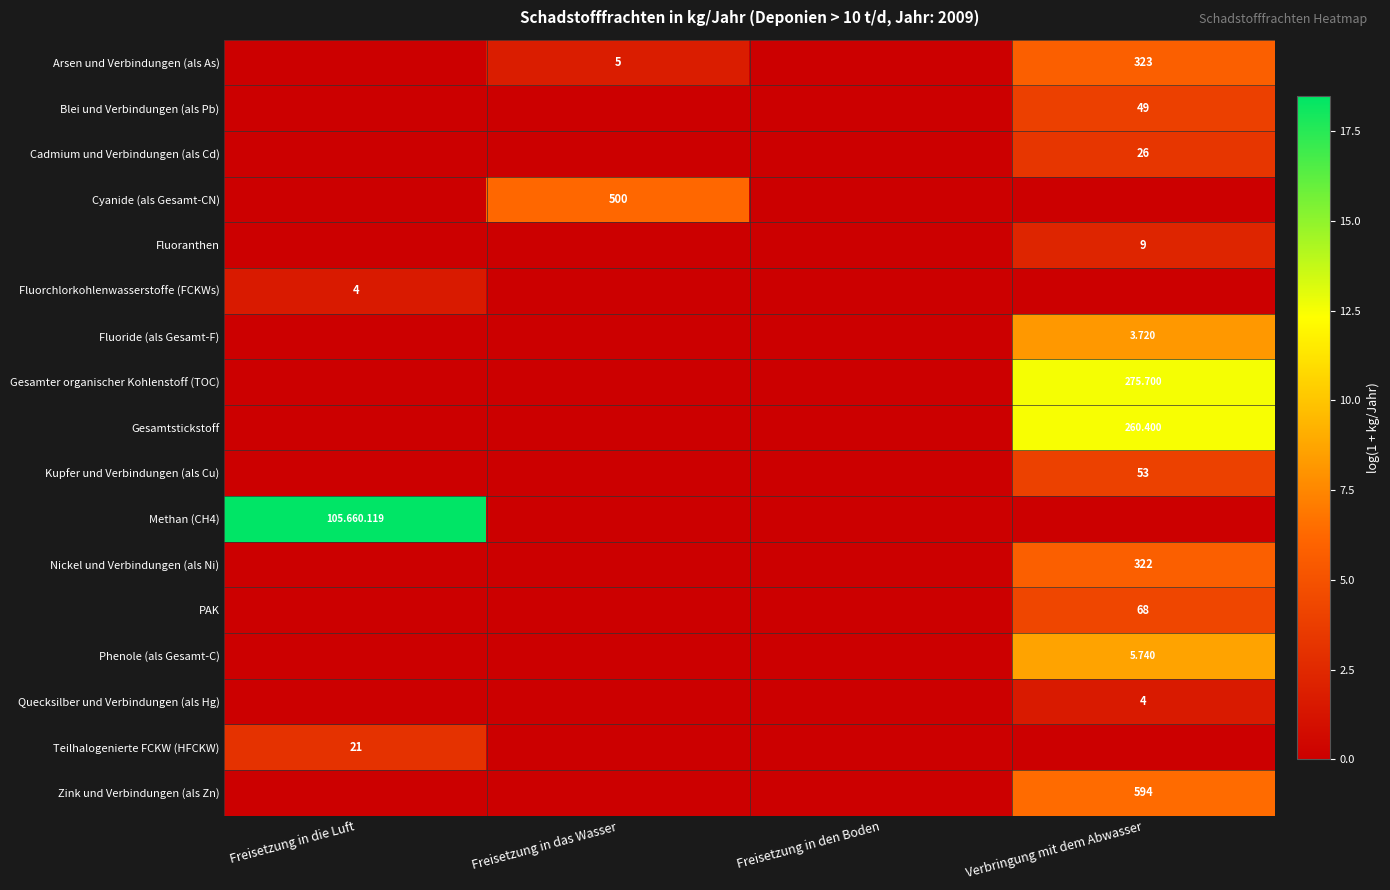

Count the number of categories in the chart.

4